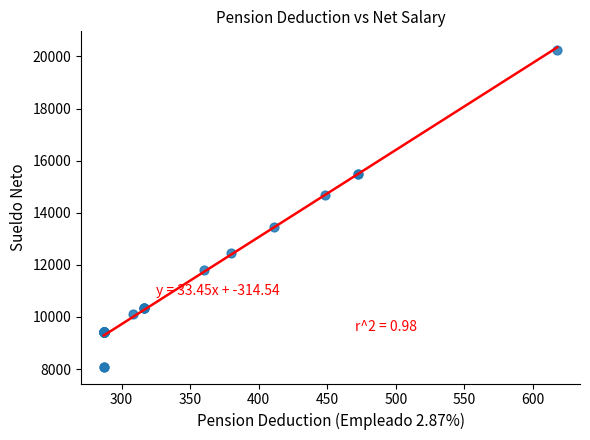

What Y value in the scatter plot is closest to 14155?

14692.7